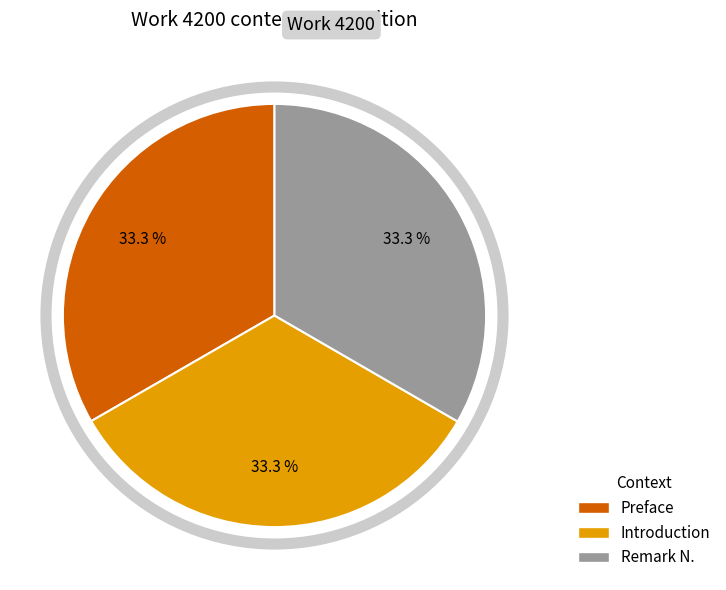

How many slices are in this pie chart?

3